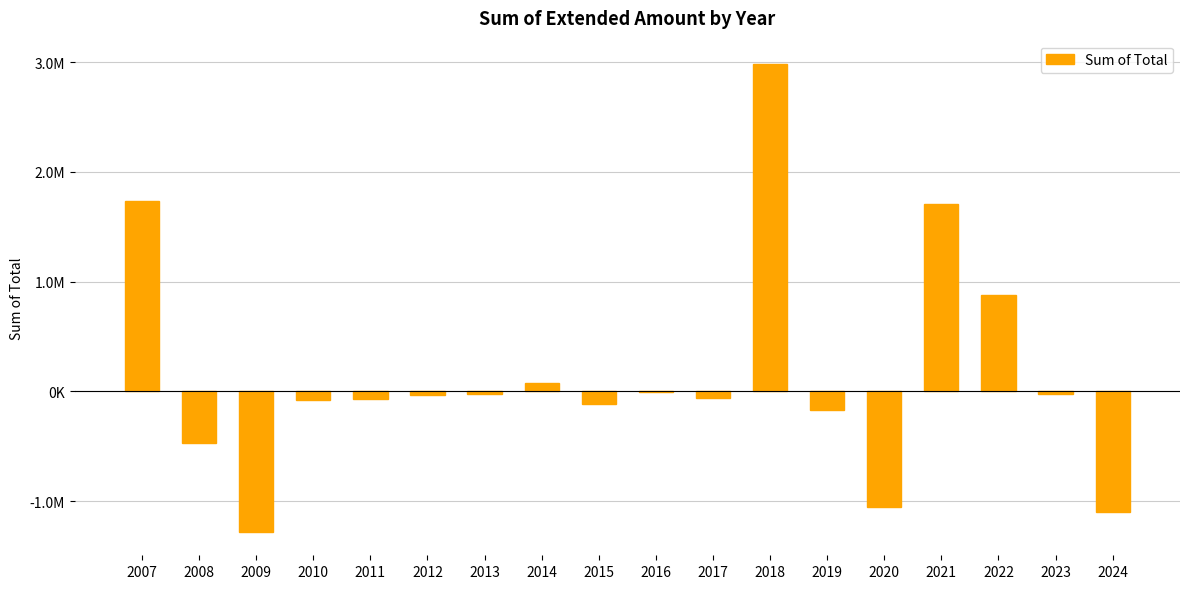

What is the value of the 9th bar from the left?

-117951.8